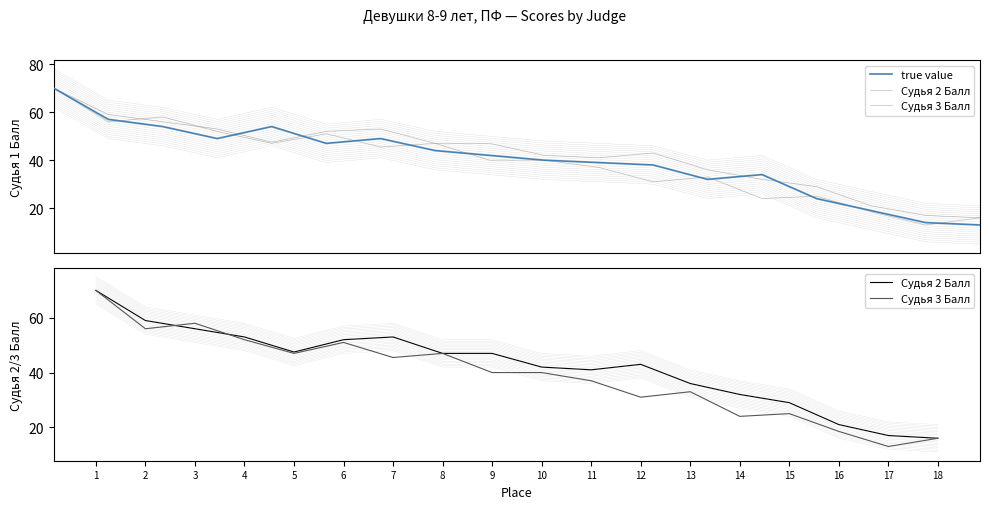

Which category has the highest value in the true value series?

1